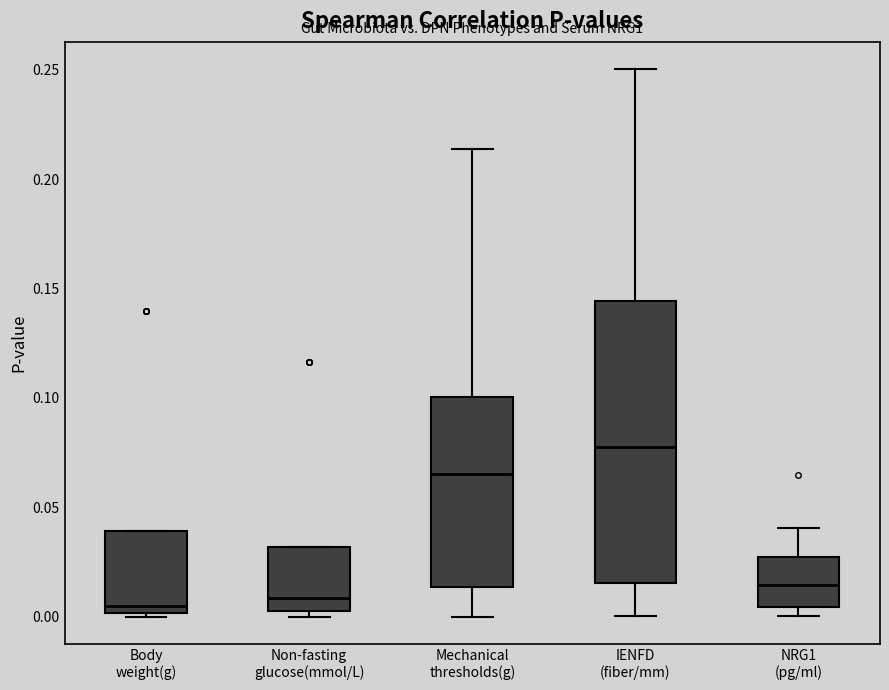

Reading left to right, read every box against the y-axis: the position of its median line, the range the box covers, and the ends of its whiskers. The values are not printed on the chart, so give them approximately, as read against the axis.

Body weight(g): median 0.005, box 0.000 to 0.040, whiskers 0.000 to 0.040
Non-fasting glucose(mmol/L): median 0.010, box 0.000 to 0.030, whiskers 0.000 (just below the box's lower edge) to 0.030
Mechanical thresholds(g): median 0.065, box 0.015 to 0.100, whiskers 0.000 to 0.215
IENFD (fiber/mm): median 0.080, box 0.015 to 0.145, whiskers 0.000 to 0.250
NRG1 (pg/ml): median 0.015, box 0.005 to 0.025, whiskers 0.000 to 0.040